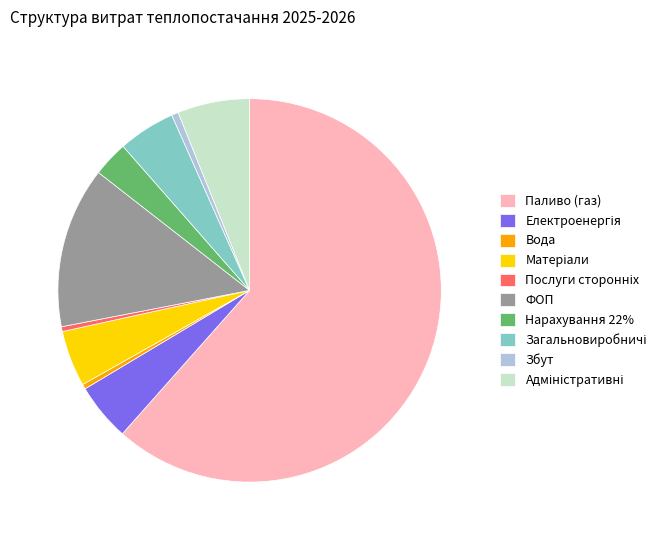

Which category has the biggest portion of the pie?

Паливо (газ)